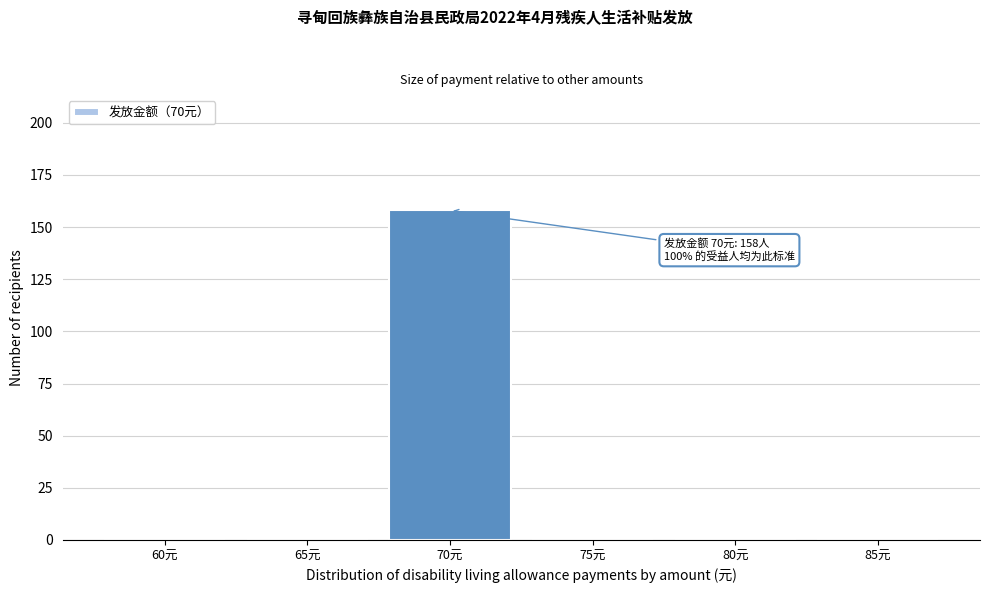

Reading left to right, what are all the values shown in this chart?

60元=0	65元=0	70元=158	75元=0	80元=0	85元=0